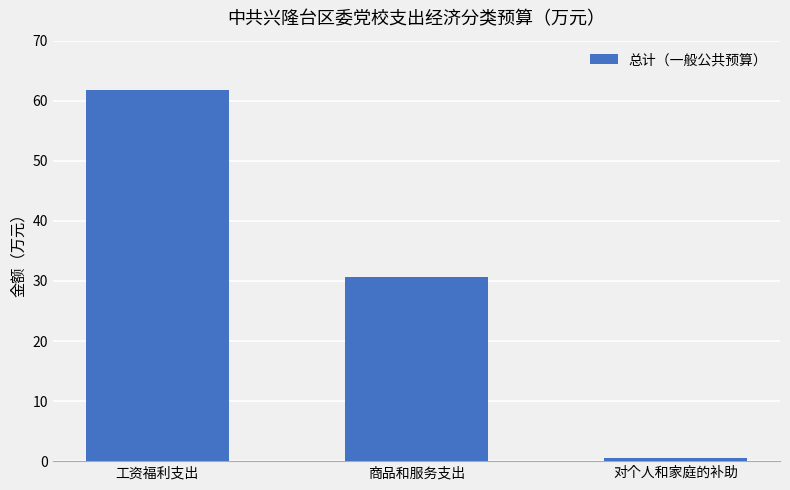

What is the label of the 1st bar from the left?

工资福利支出